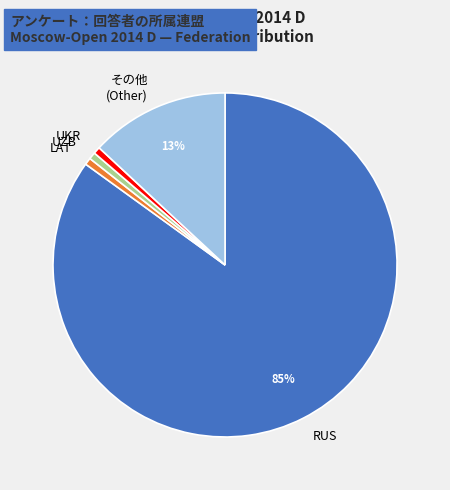

To the nearest percent, what is the average slice percentage?

20%